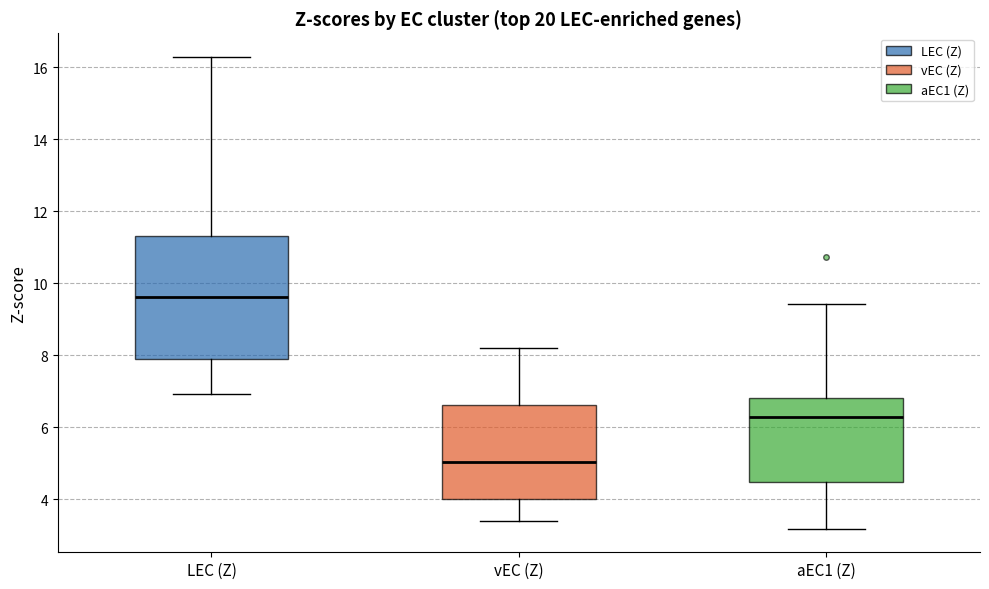

Which box has the highest median line?

LEC (Z)